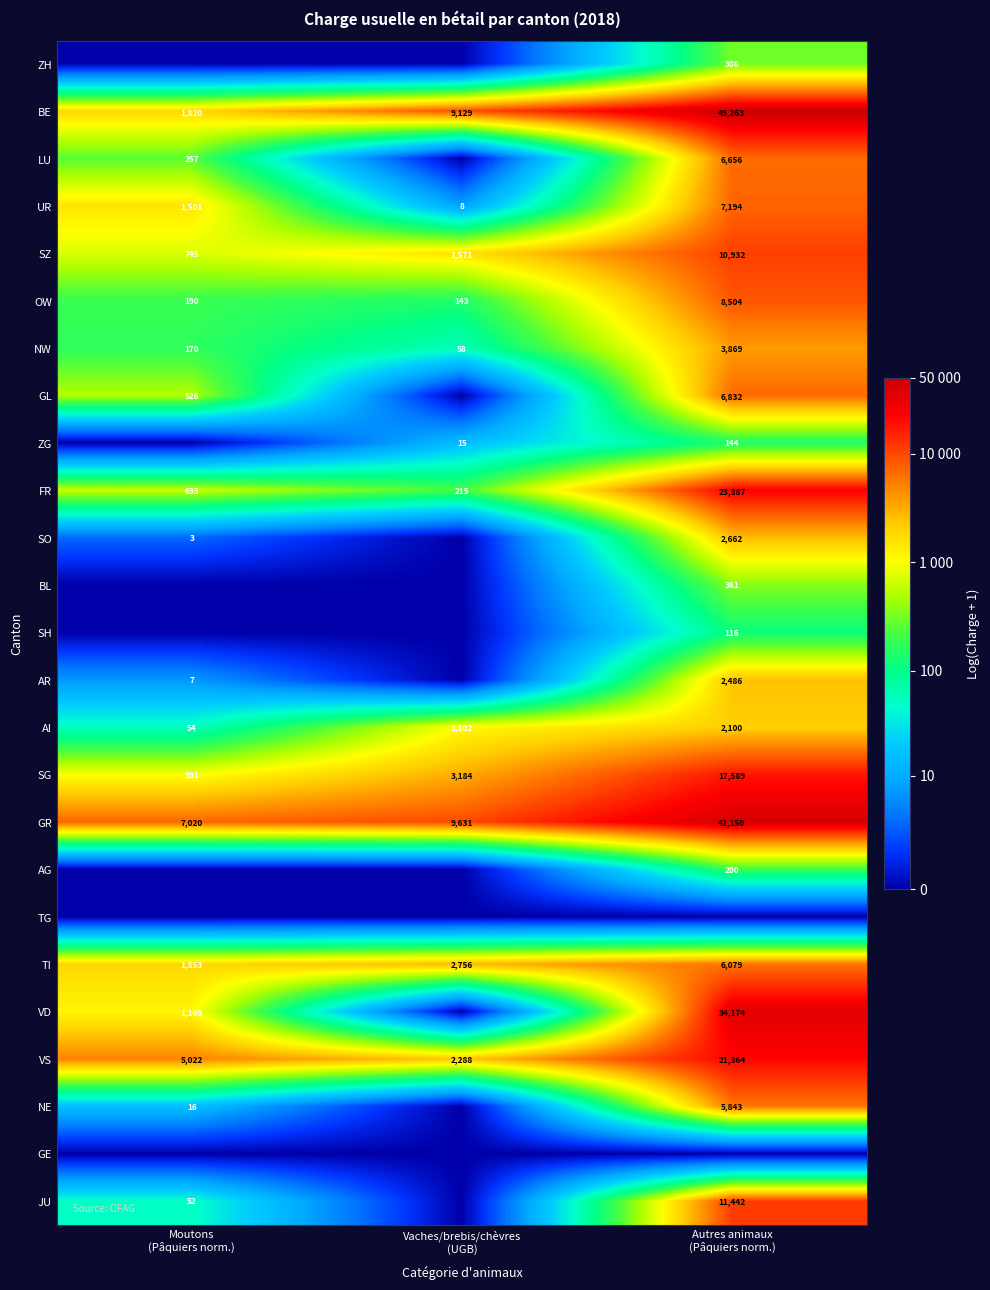

What is the lowest value of the UR series?

8